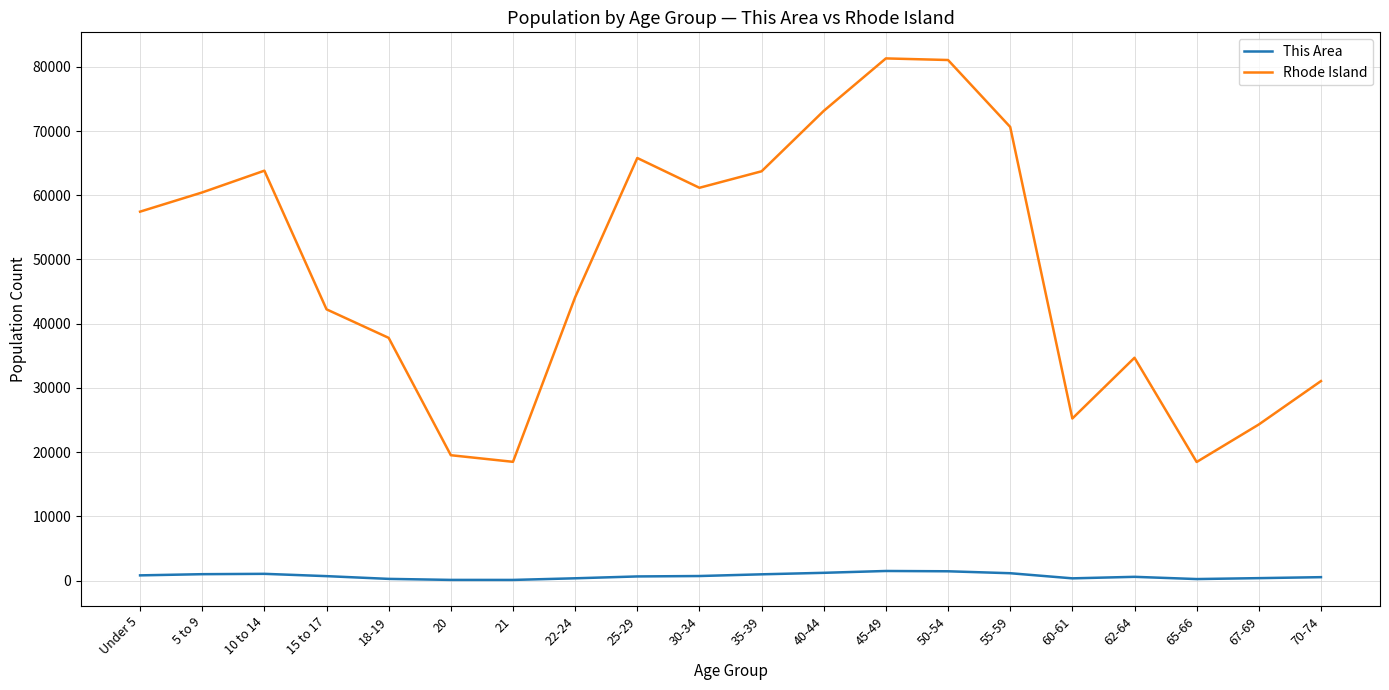

The Rhode Island series shows 85838 at 10 to 14. True or false?

False